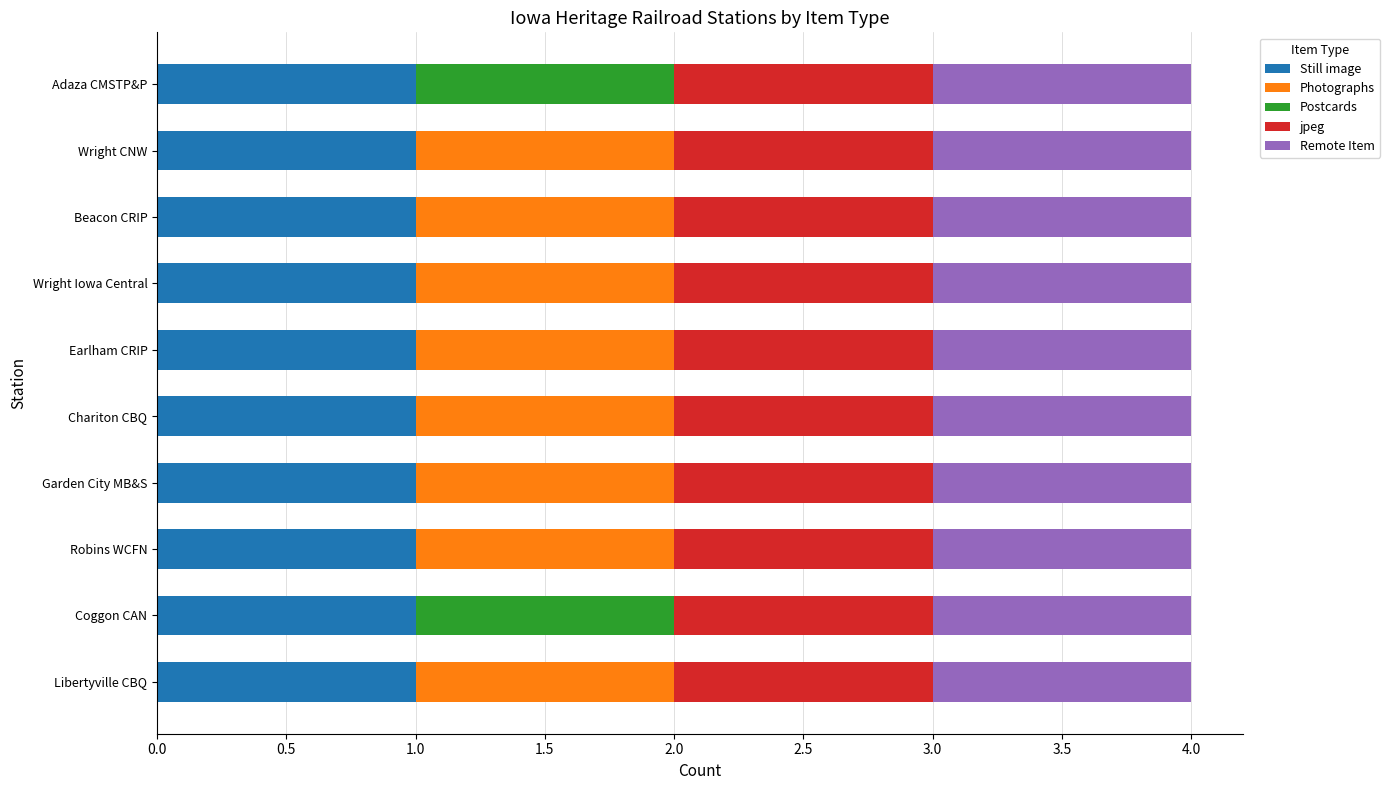

What is the total value across all series at Garden City MB&S?

4